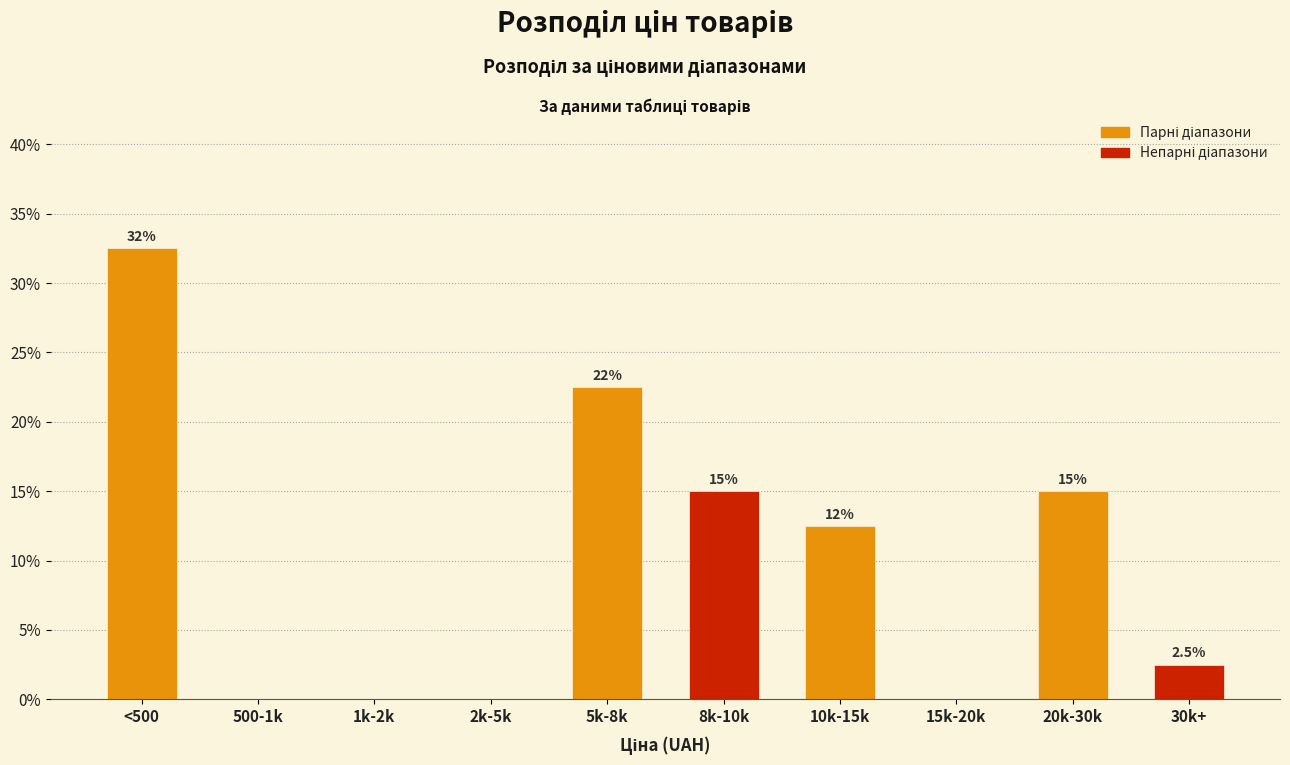

Reading left to right, extract all data points from this chart.

<500=32.5	500-1k=0.0	1k-2k=0.0	2k-5k=0.0	5k-8k=22.5	8k-10k=15.0	10k-15k=12.5	15k-20k=0.0	20k-30k=15.0	30k+=2.5